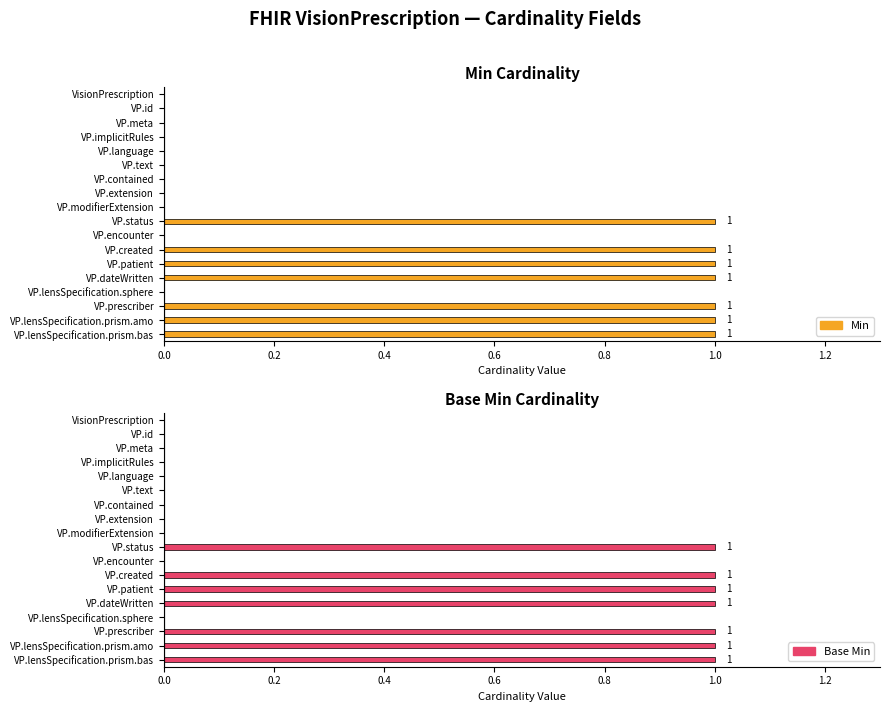

Read the Base Min value at VisionPrescription.patient.

1